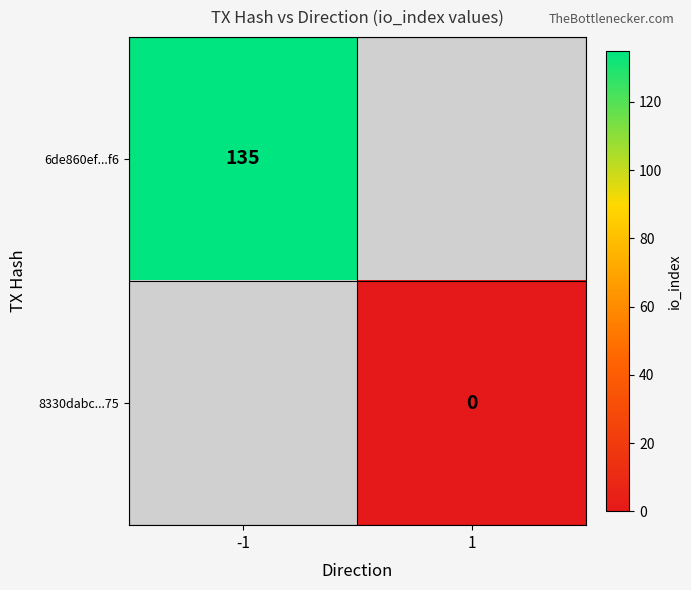

Is the value of 6de860ef...f6 at -1 greater than the value of 8330dabc...75 at 1?

Yes